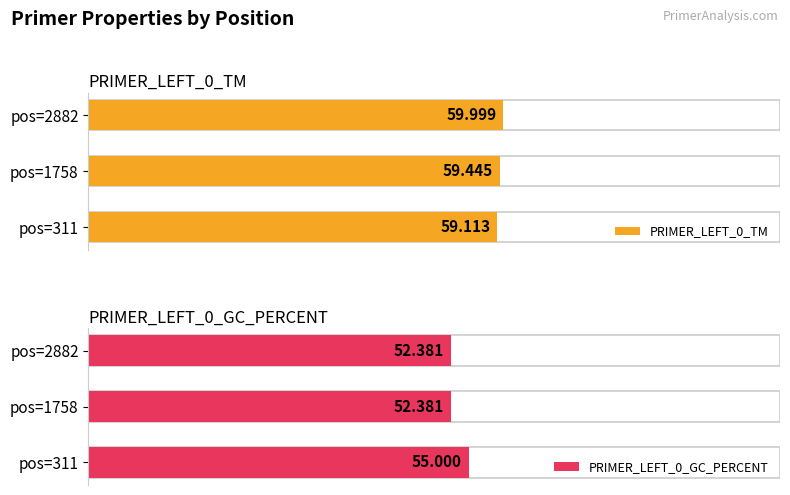

What is the value of the PRIMER_LEFT_0_TM bar at the 1st from the left?

59.1